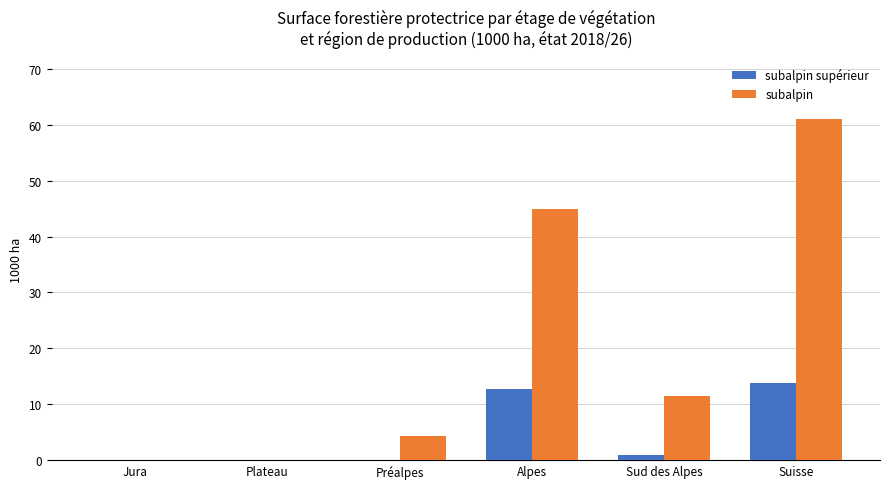

What is the sum of all subalpin values?

121.9